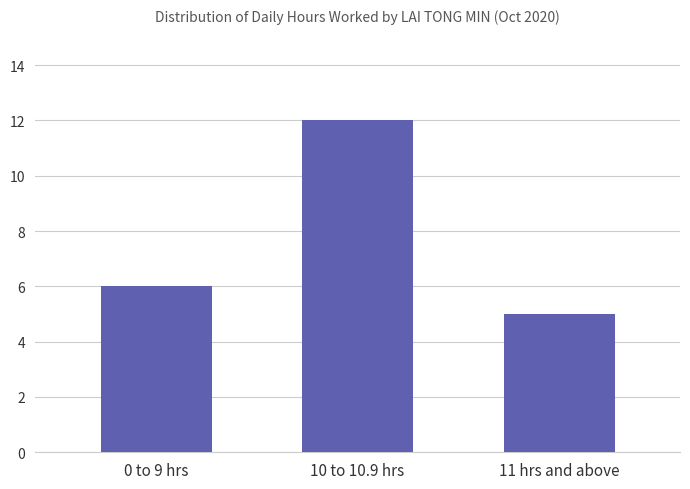

What value does the data have at 10 to 10.9 hrs?

12